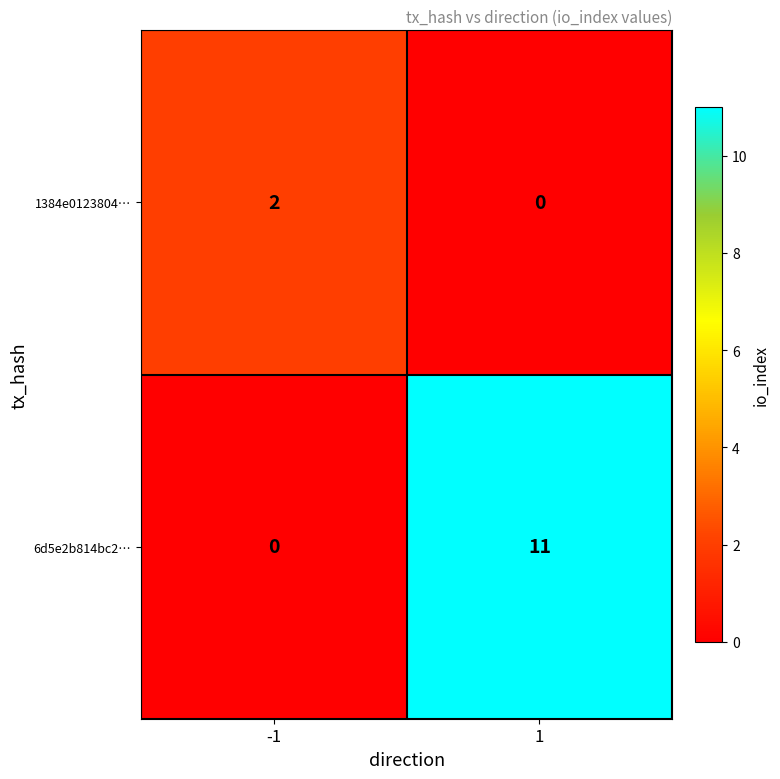

Rank the series at -1 from highest to lowest value.

1384e0123804…, 6d5e2b814bc2…